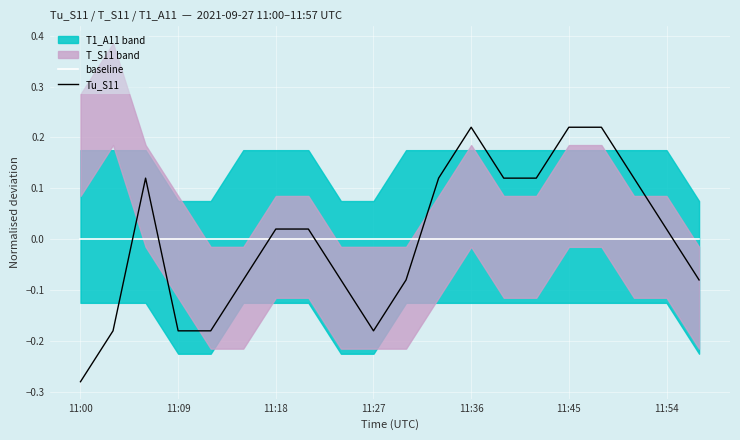

What is the smallest value displayed?

-0.3